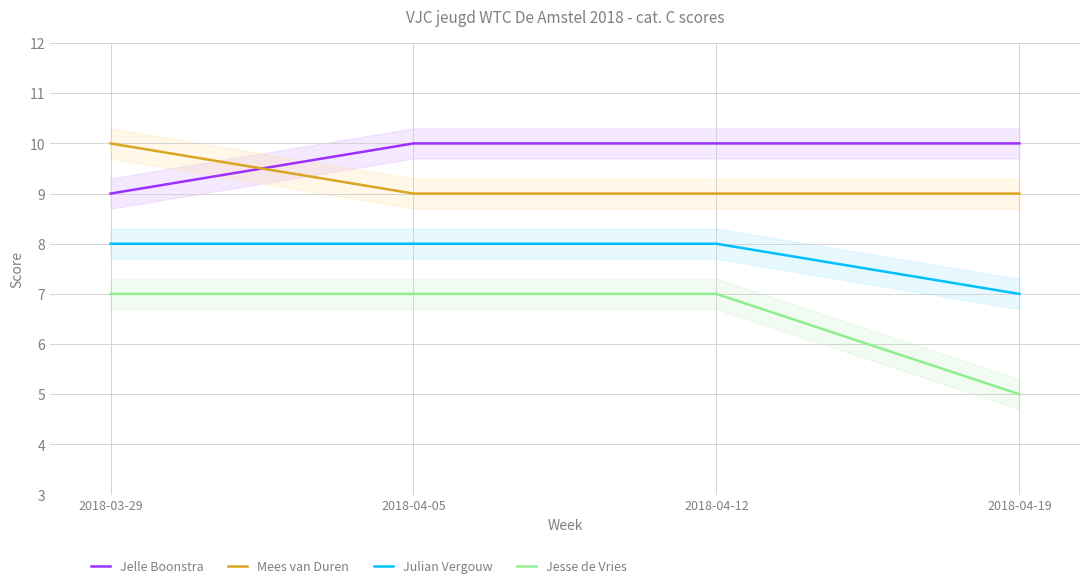

At how many categories does at least one series exceed 5?

4